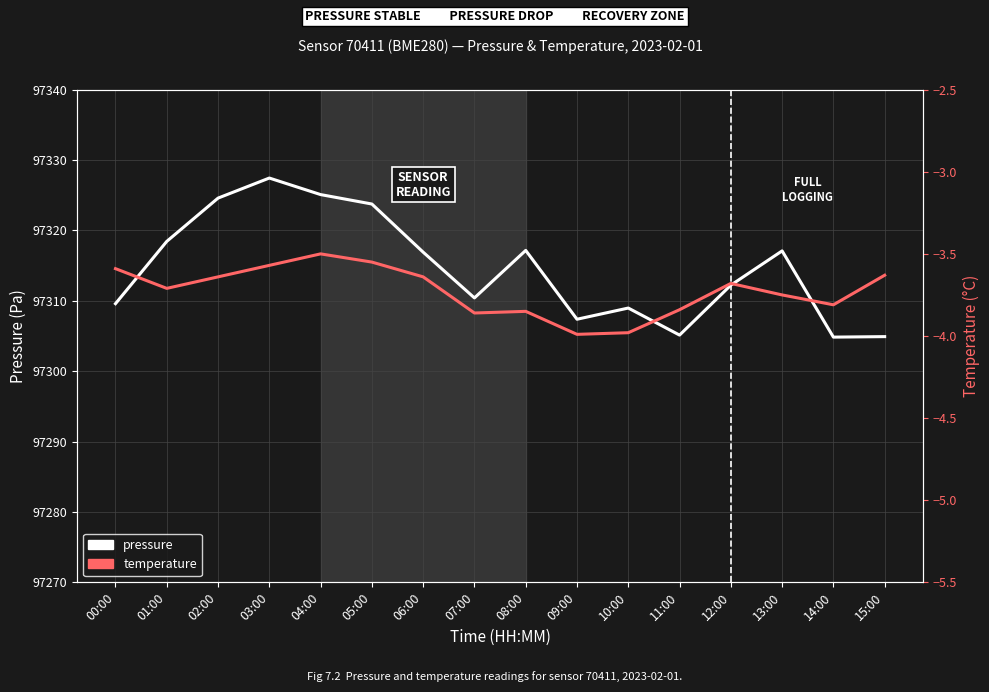

What is the label of the 9th point from the left?

08:00